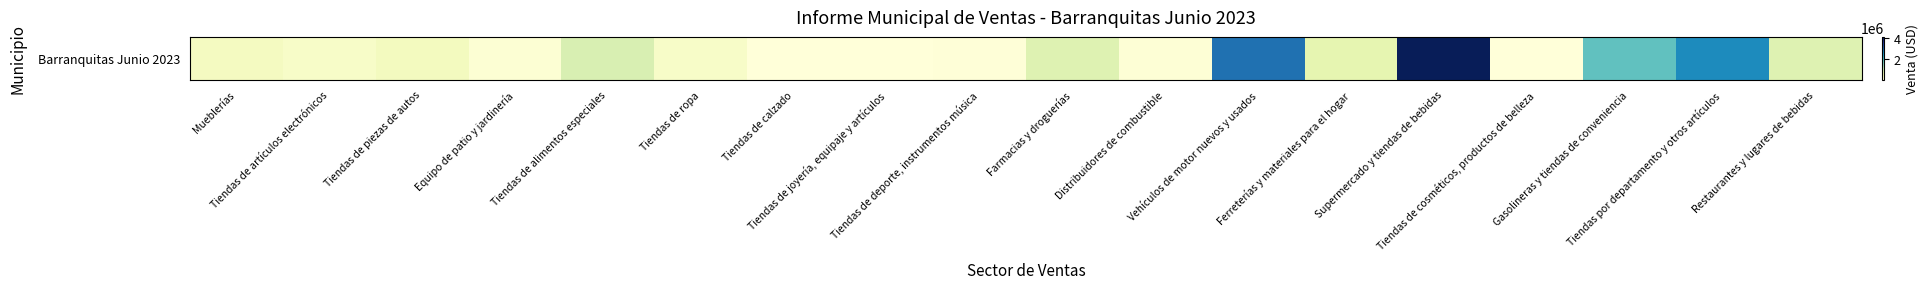

Where does the data first go above 325315?

Tiendas de piezas de autos